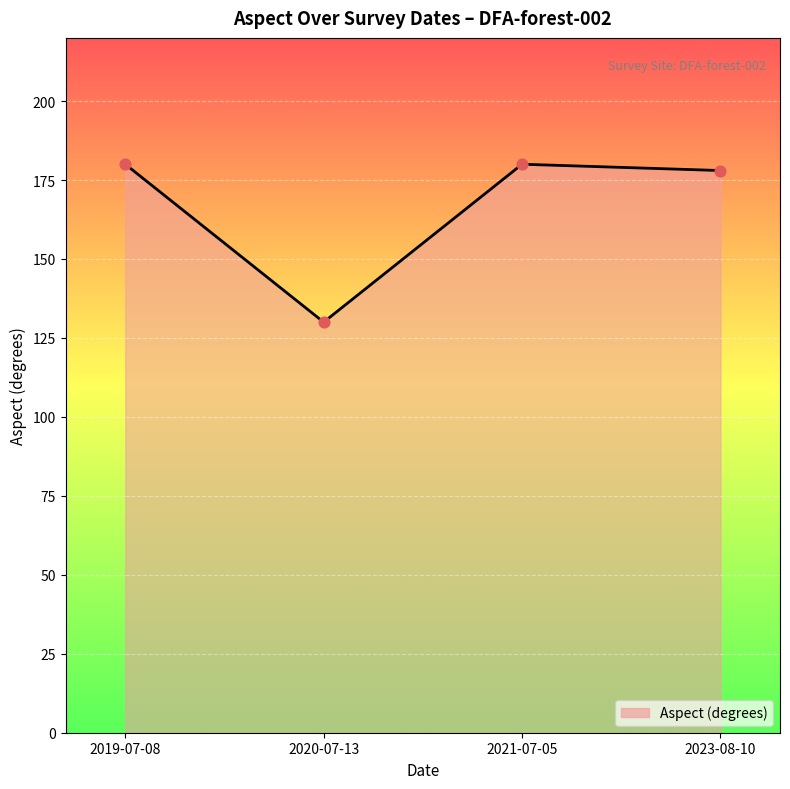

What is the change in value from 2019-07-08 to 2020-07-13?

-50